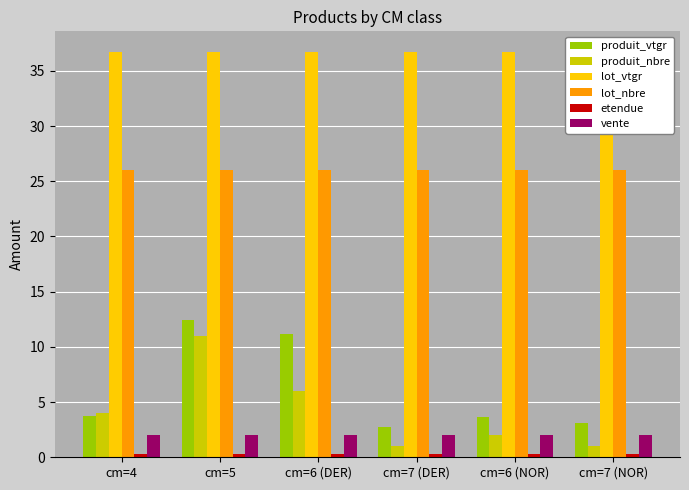

Which category has the lowest value in the etendue series?

cm=4